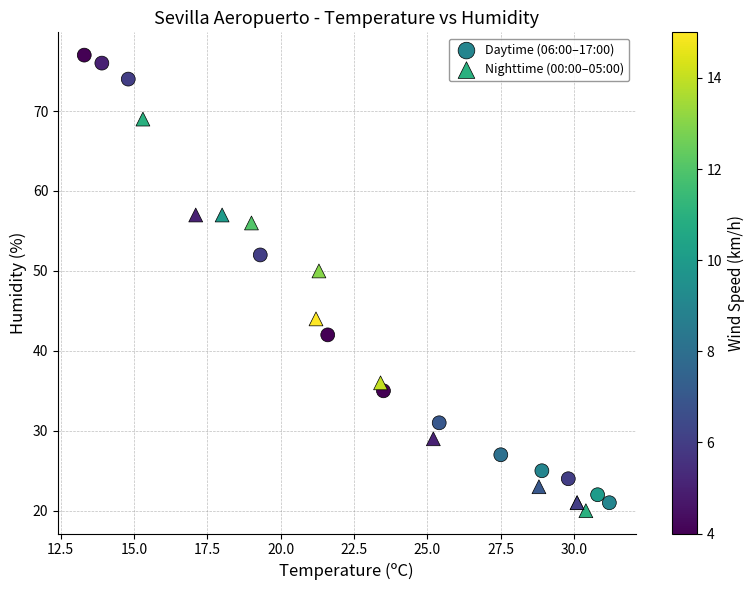

Which series has the widest spread of Y values?

Daytime (06:00–17:00)